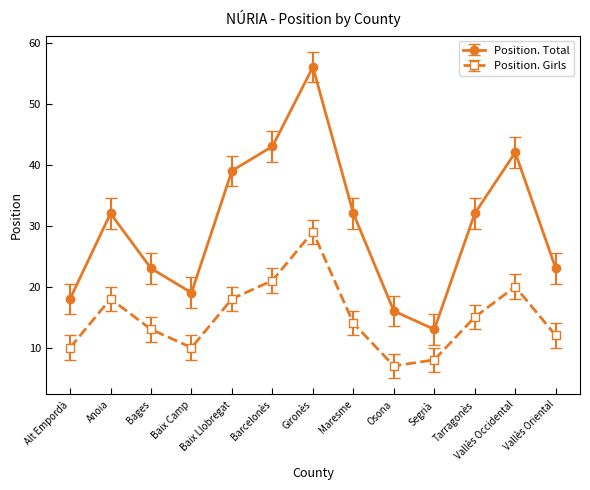

At Alt Empordà, list the series in order from largest to smallest.

Position. Total, Position. Girls